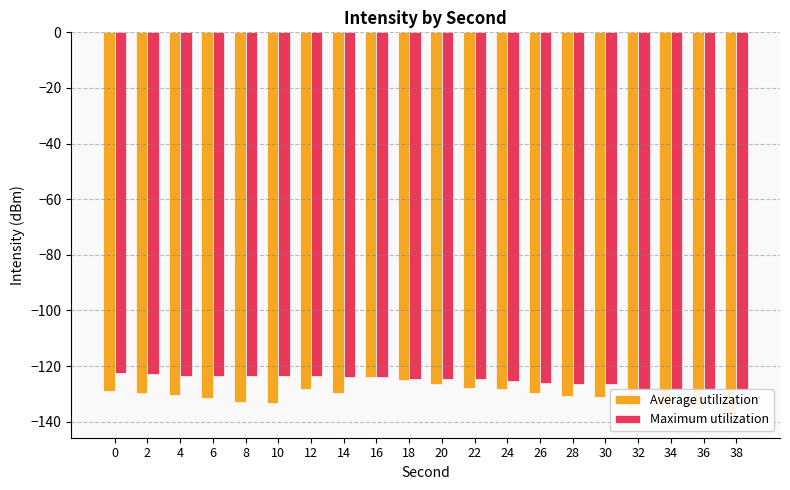

At which label does Average utilization reach its peak?

16